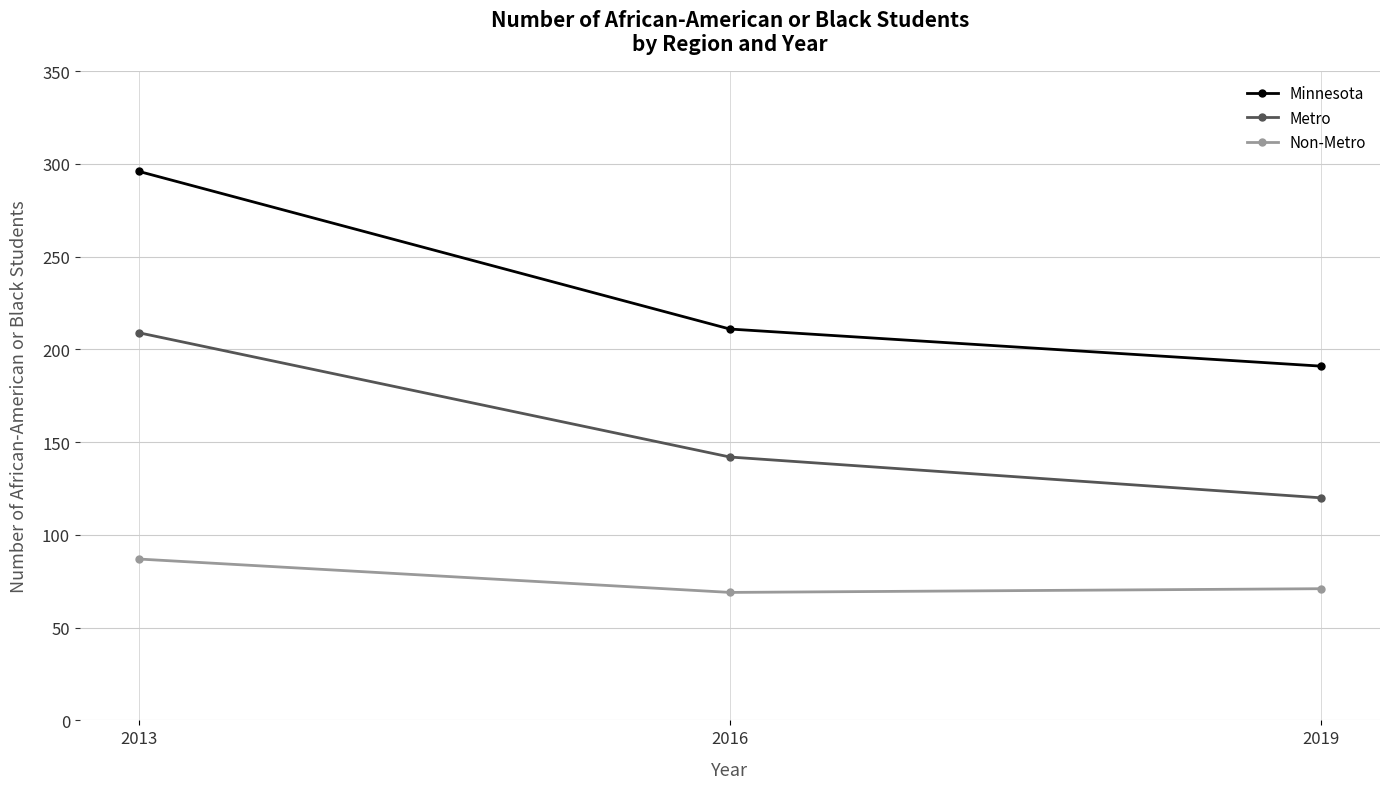

Does the chart have visible grid lines?

Yes